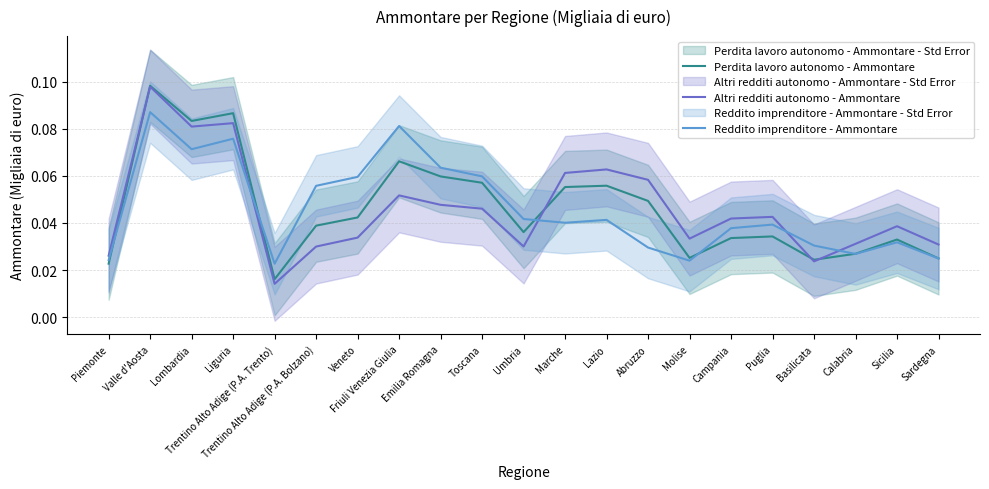

How many times do Reddito imprenditore - Ammontare and Perdita lavoro autonomo - Ammontare cross each other?

5